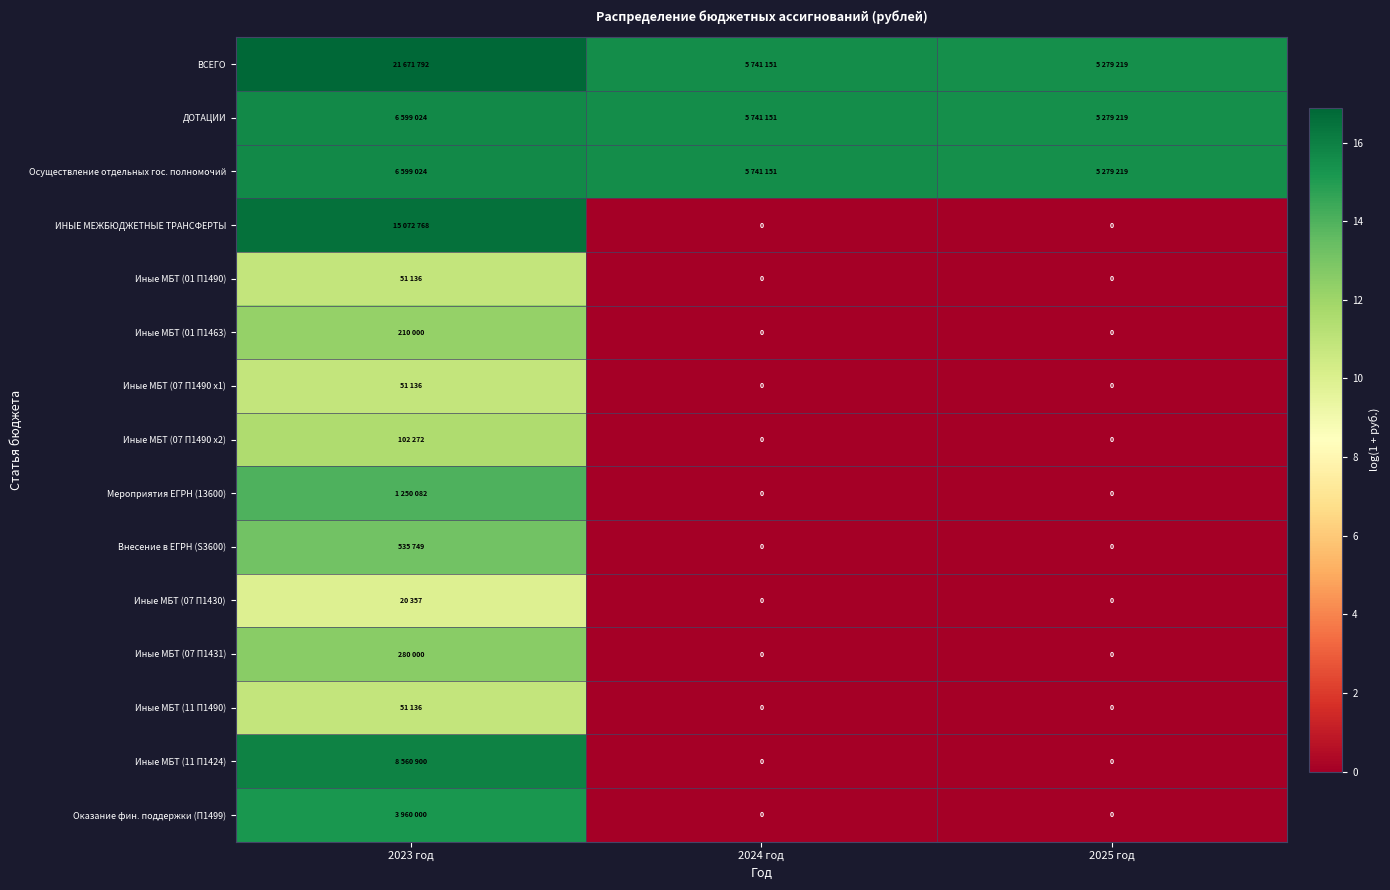

True or false: Иные МБТ (07 П1430) has a value of 9.9 at 2023 год.

True